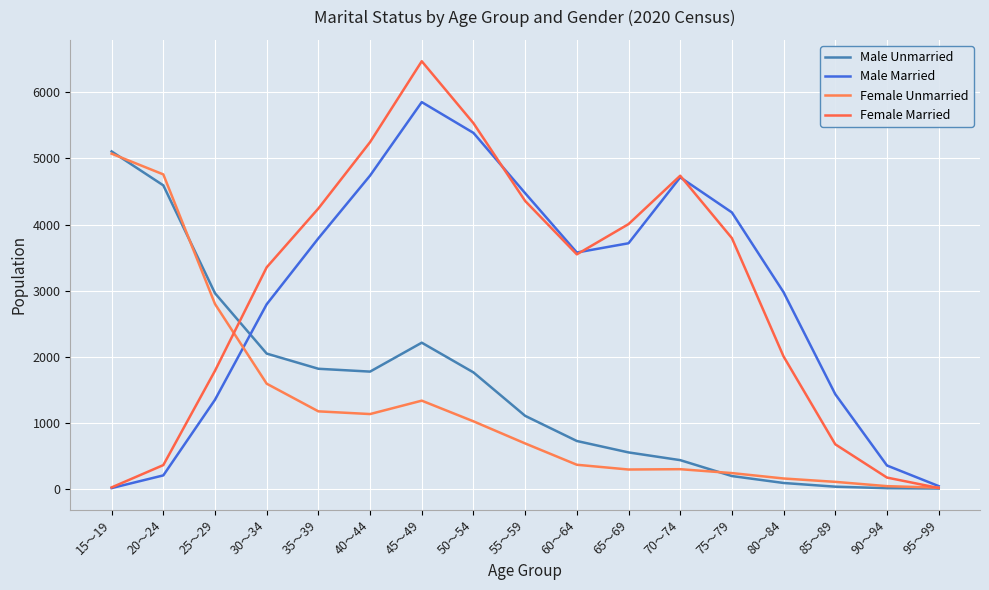

True or false: Female Married and Male Unmarried cross at least once.

True